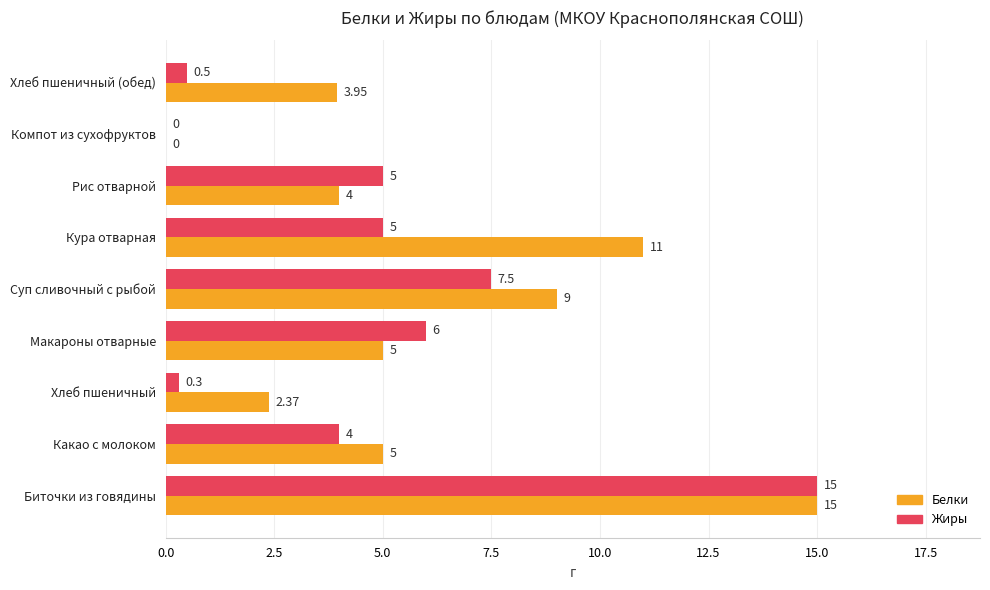

Which series has the largest total across all categories?

Белки